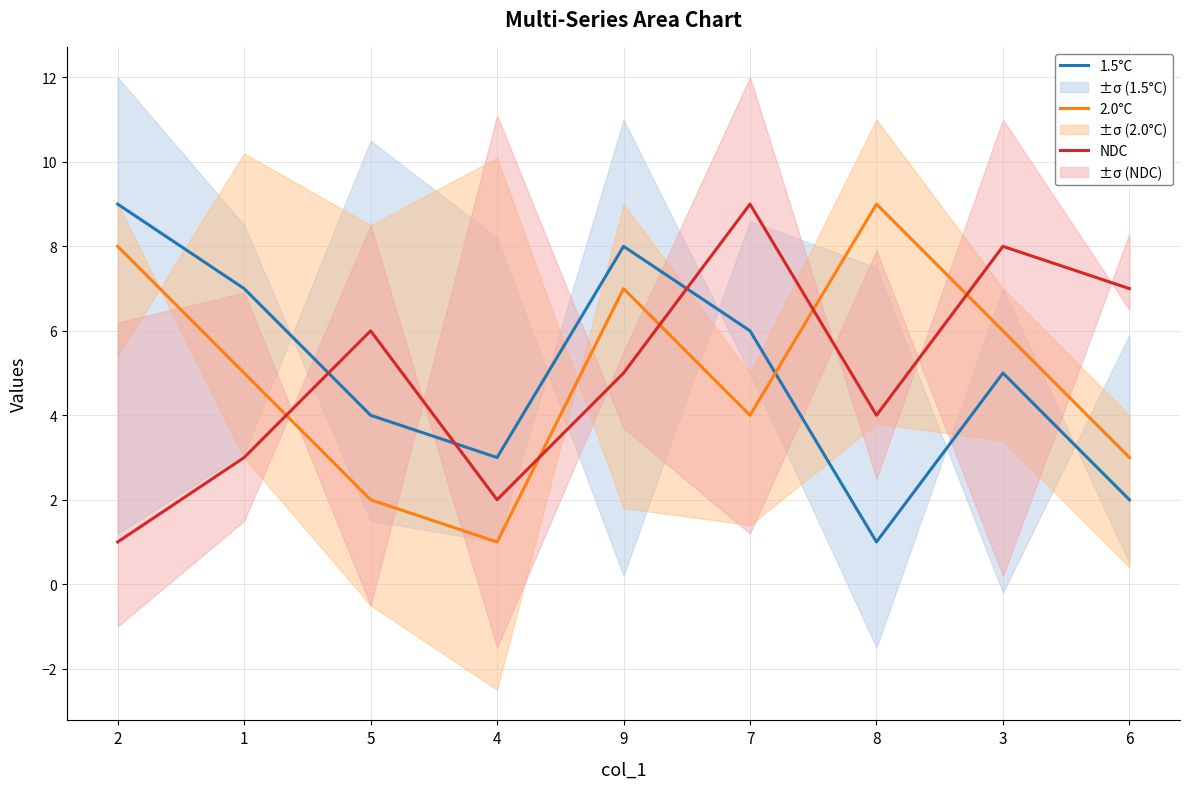

Is this an area chart (filled region under the line)?

No